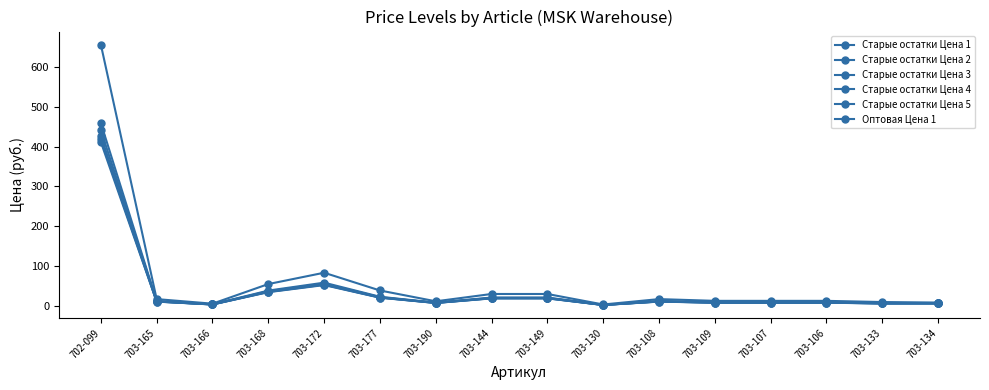

How many categories are shown in the chart?

16